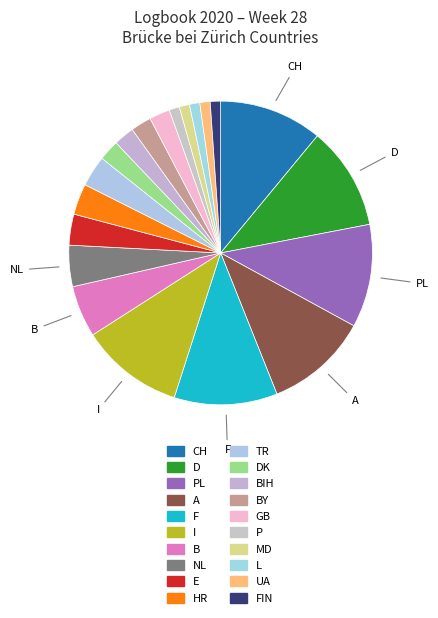

How many slices are in this pie chart?

20